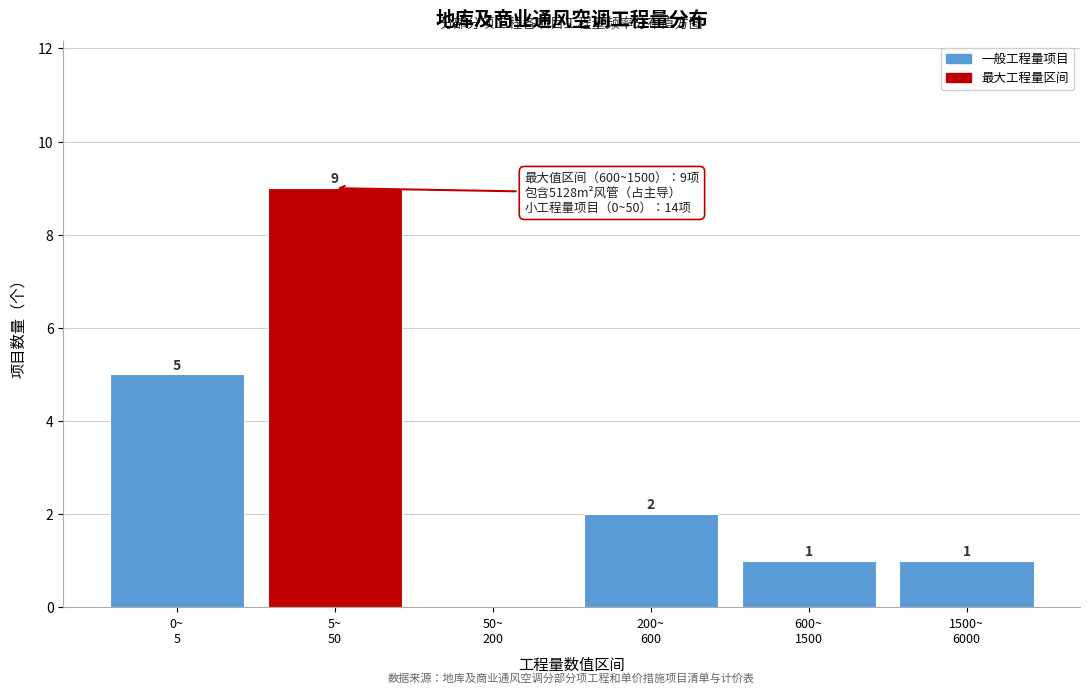

What is the sum of all values?

18